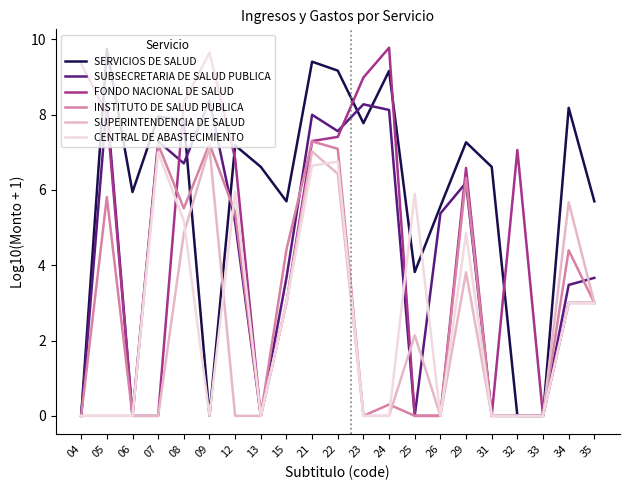

What is the highest value of the SUBSECRETARIA DE SALUD PUBLICA series?

8.4